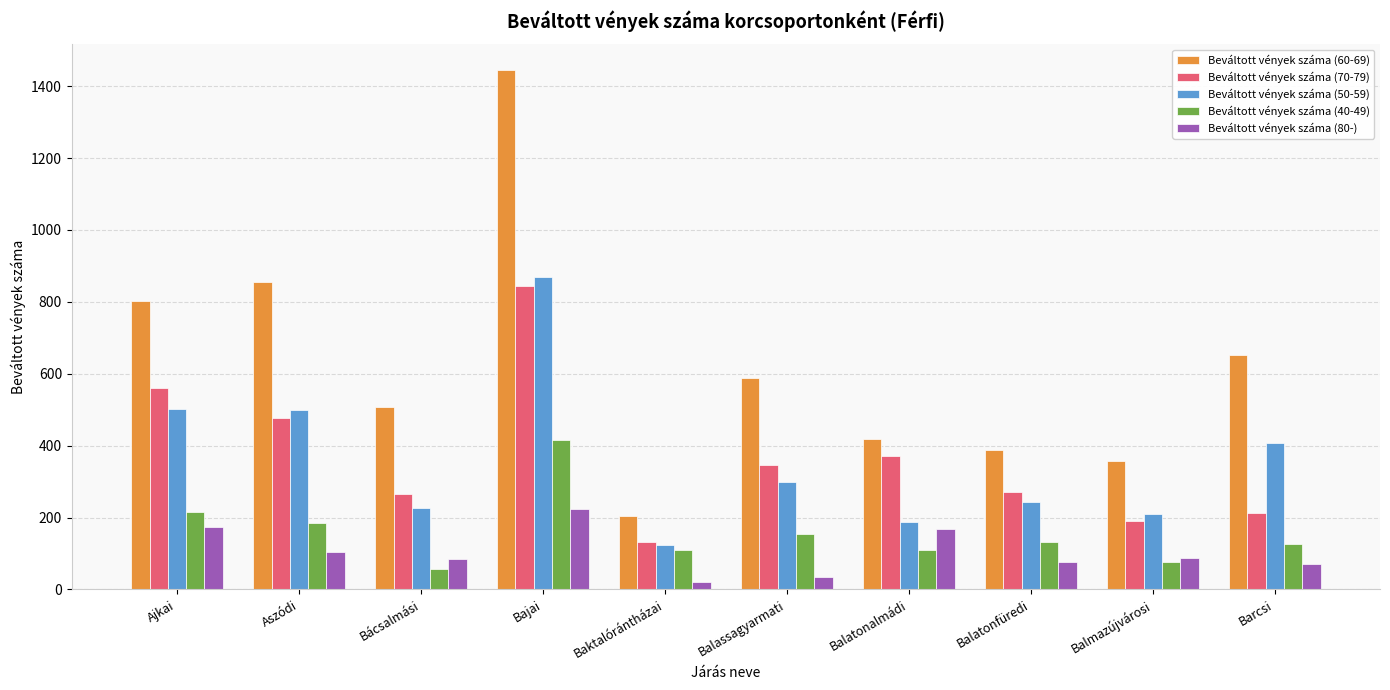

What are all the series names shown in the legend?

Beváltott vények száma (60-69), Beváltott vények száma (70-79), Beváltott vények száma (50-59), Beváltott vények száma (40-49), Beváltott vények száma (80-)